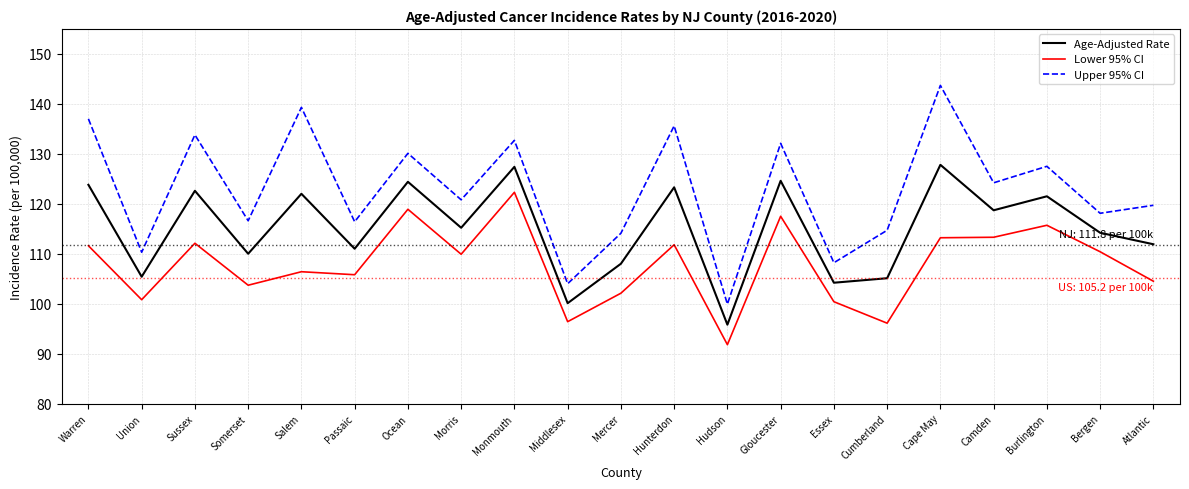

Which series has the widest spread of values?

Upper 95% CI